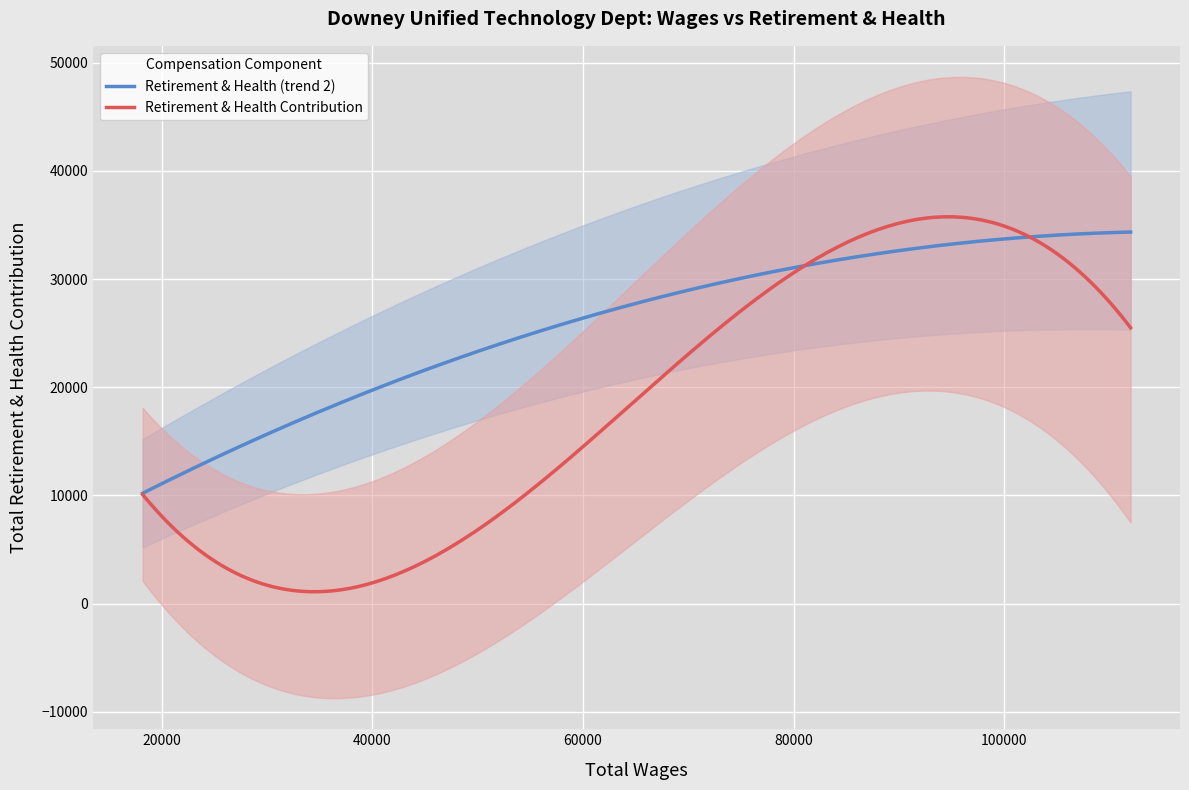

True or false: there are more than 0 points higher than both neighbors.

True